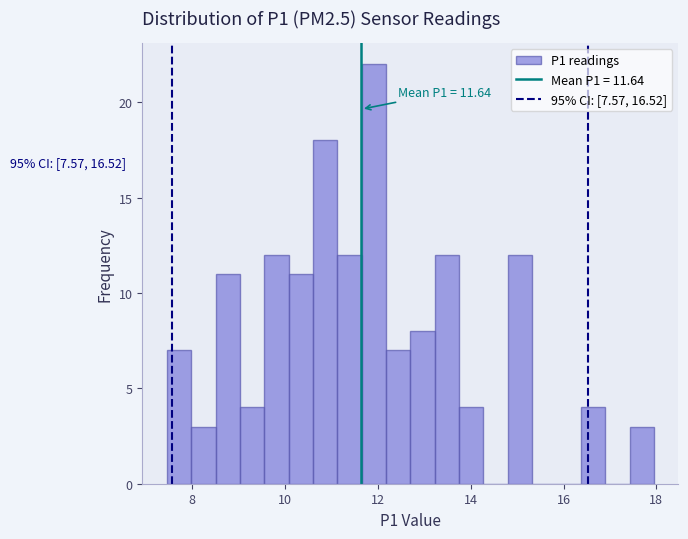

Around what value on the x-axis is the tallest bar? Give the approximate position of its centre, as read against the axis.

12.0